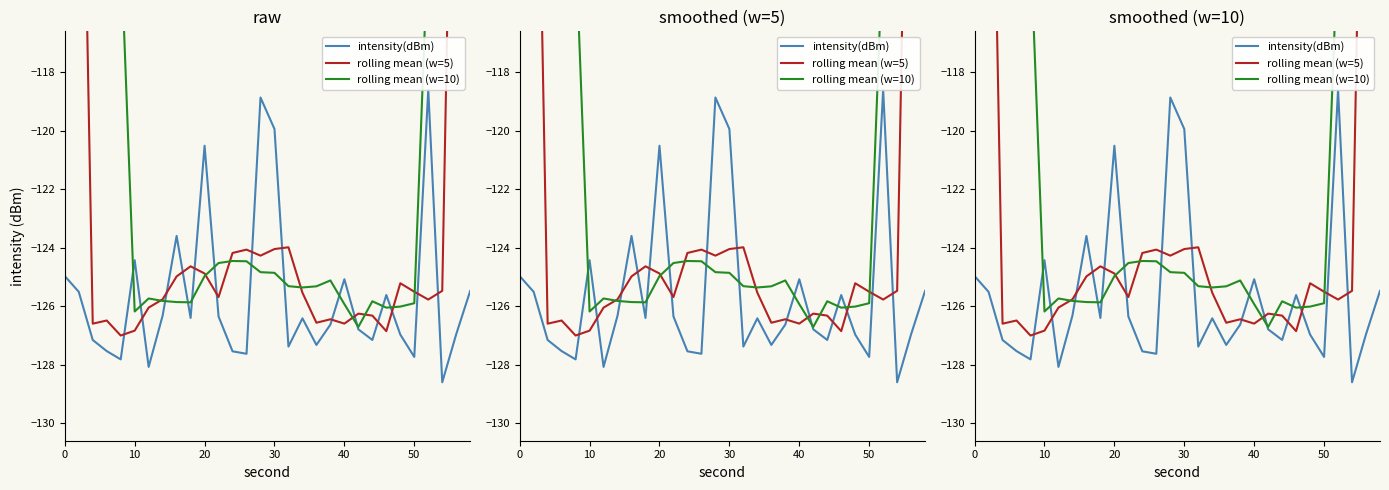

What is the smallest value displayed?

-128.6